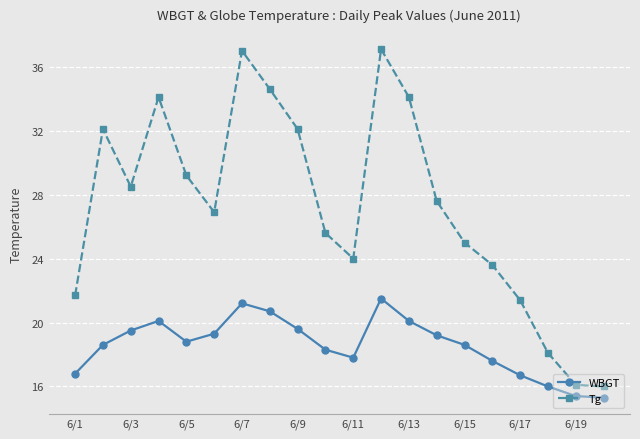

How many interior local peaks does the WBGT series have?

3